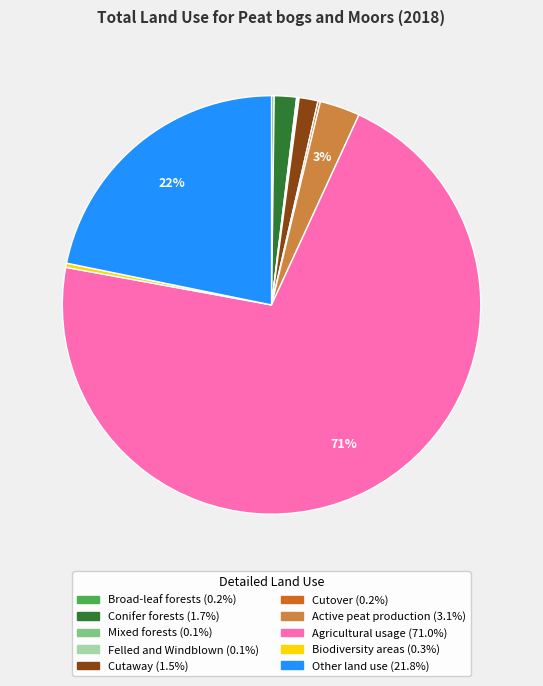

To the nearest percent, what is the average slice percentage?

10%